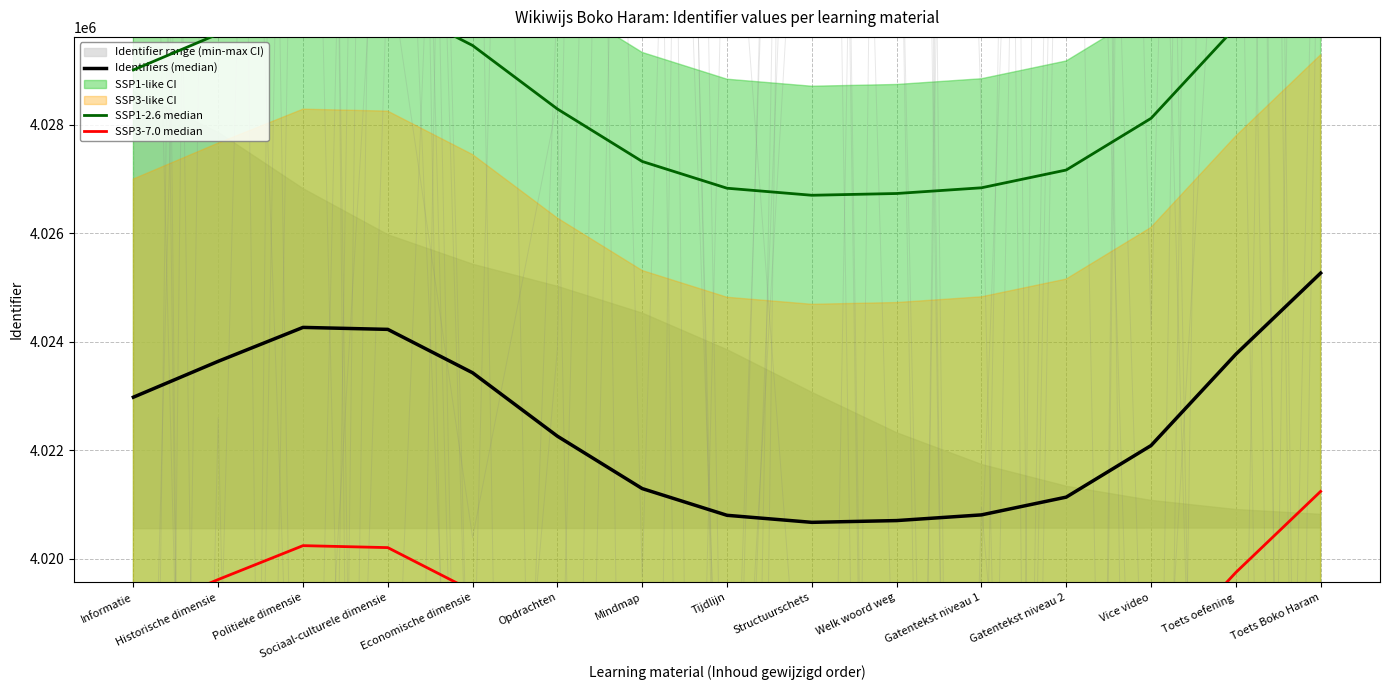

True or false: Identifiers (median) and SSP3-7.0 median cross at least once.

False